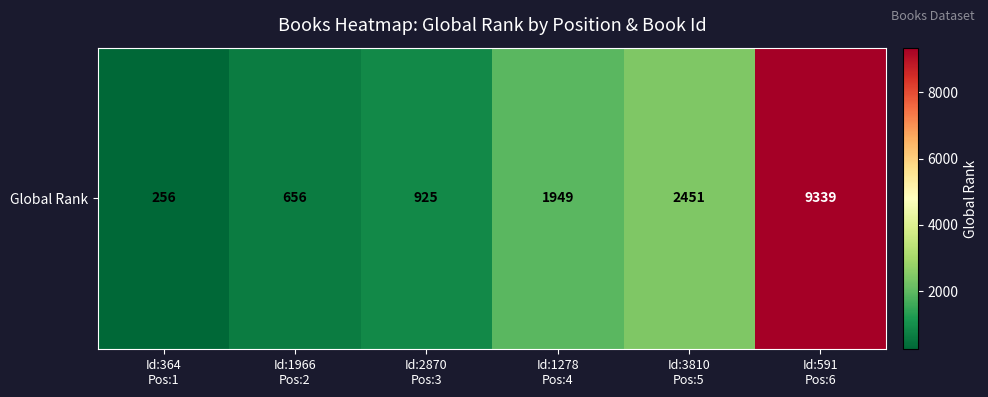

Count the number of categories in the chart.

6